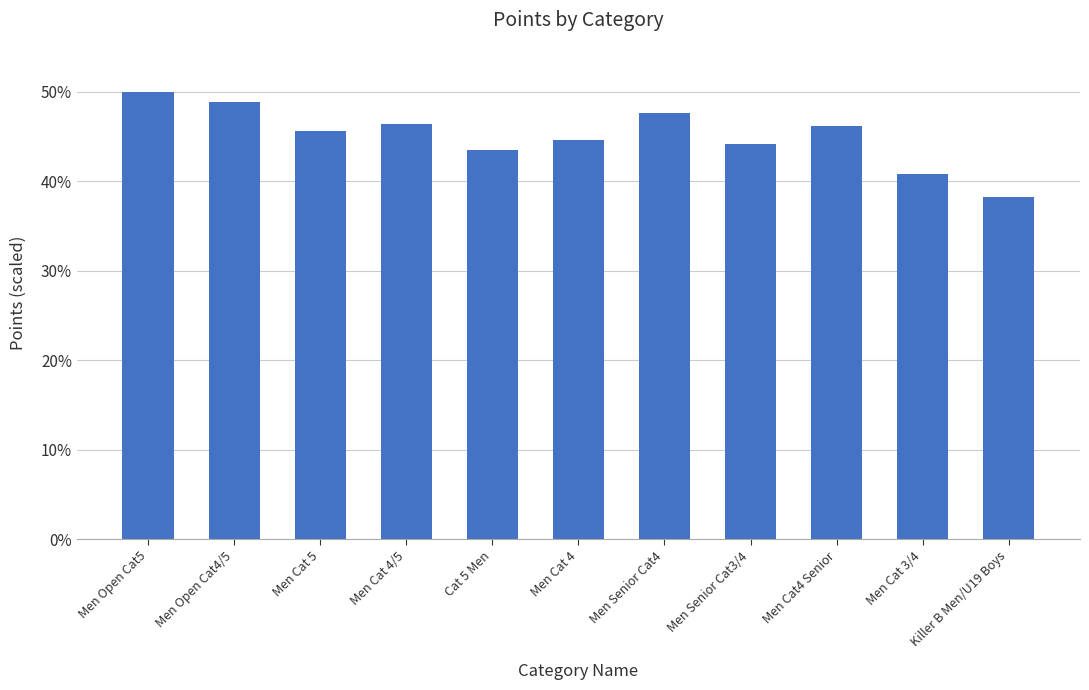

Does the chart contain stacked bars?

No